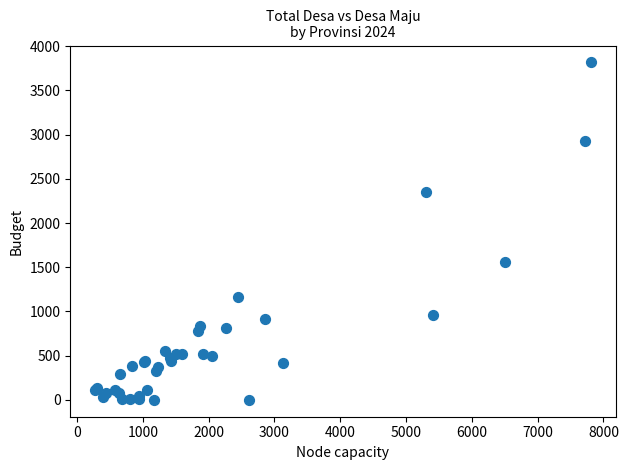

What Y value in the scatter plot is closest to 1908?

1556